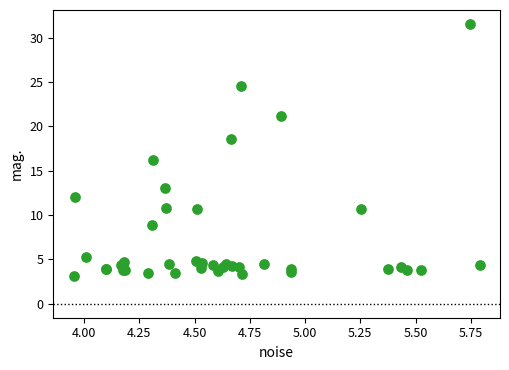

What Y value in the scatter plot is closest to 17?

16.2